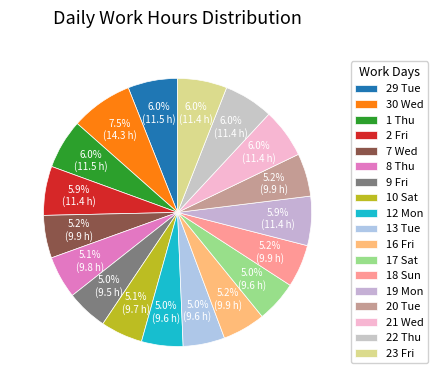

True or false: 12 Mon accounts for 1% of the total.

False